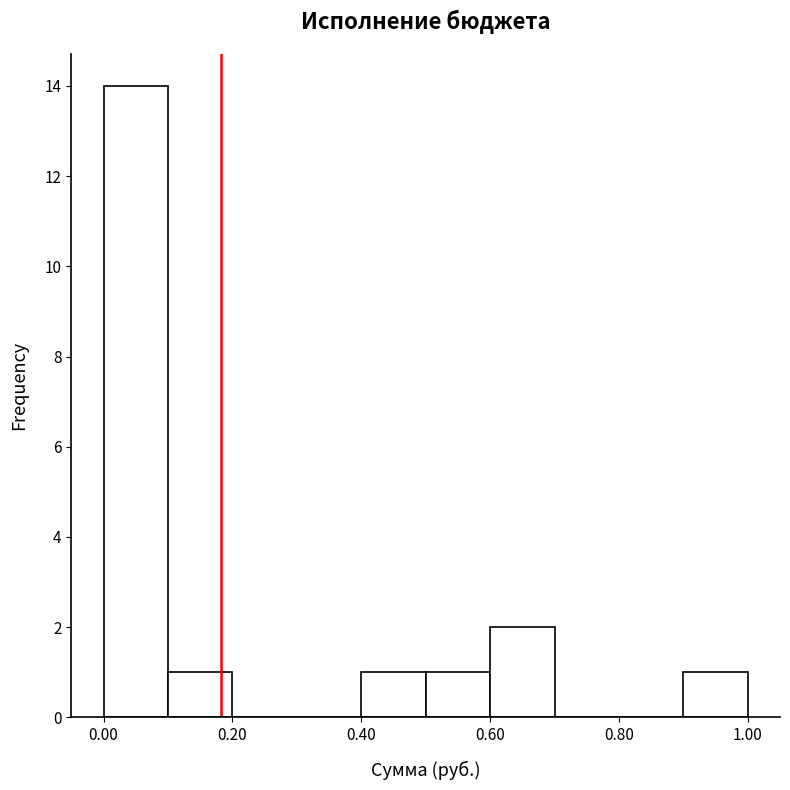

Reading left to right, list every bar in this chart as the range it spans on the x-axis followed by its height. The values are not printed on the chart, so give them approximately, as read against the axis.

0.0 to 0.1: 14
0.1 to 0.2: 1
0.2 to 0.3: 0
0.3 to 0.4: 0
0.4 to 0.5: 1
0.5 to 0.6: 1
0.6 to 0.7: 2
0.7 to 0.8: 0
0.8 to 0.9: 0
0.9 to 1.0: 1